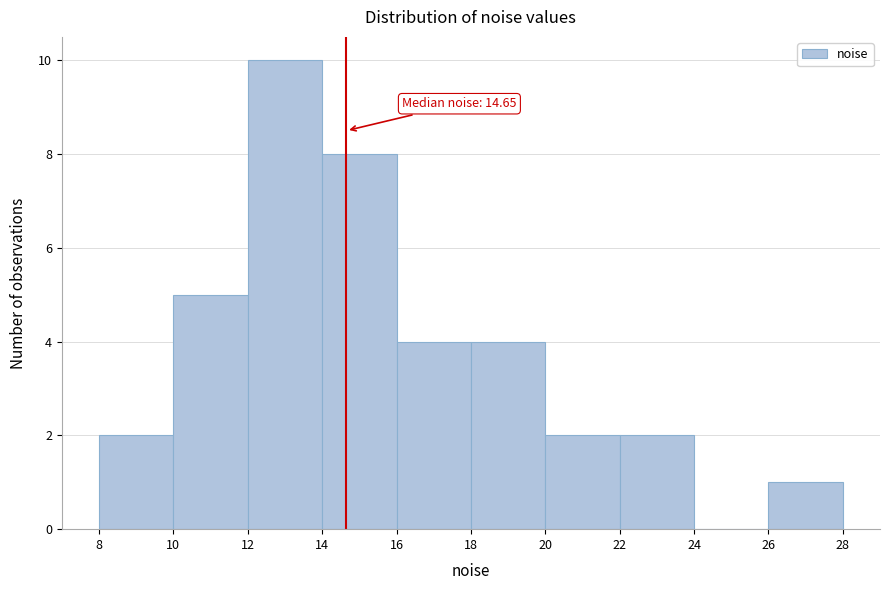

Which range on the x-axis has the tallest bar?

12 to 14